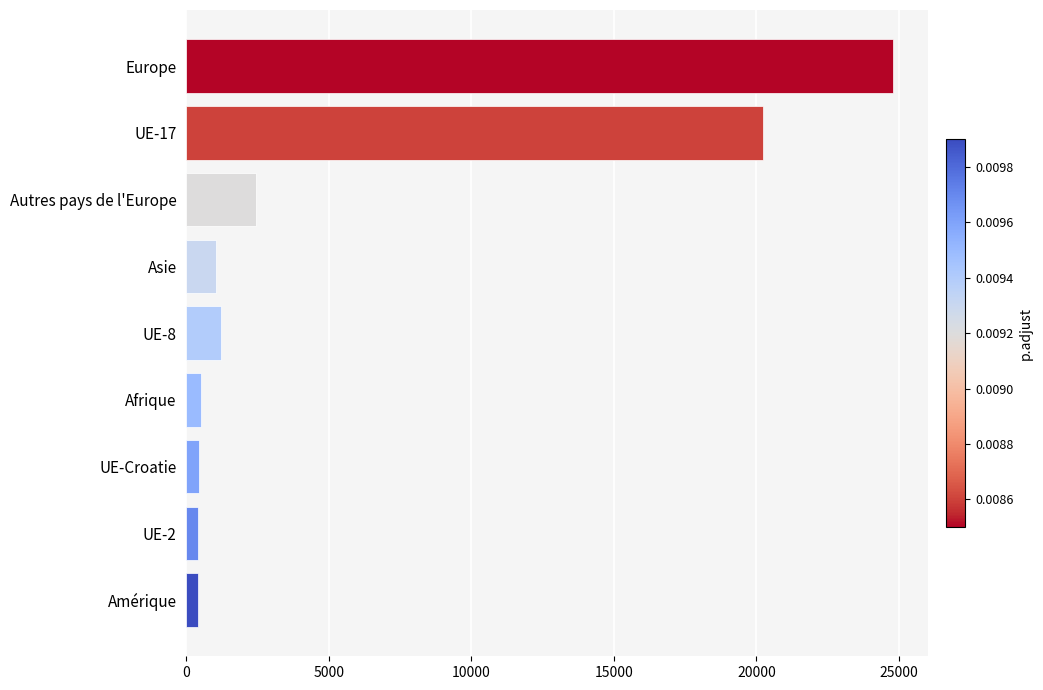

What is the minimum value shown in the chart?

414